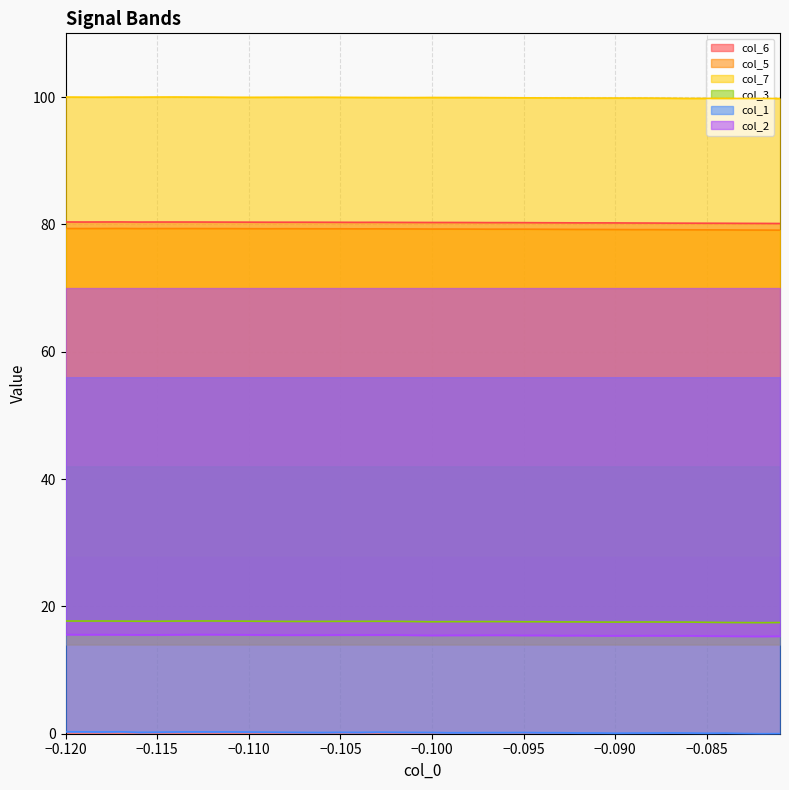

True or false: col_5 and col_2 cross at least once.

False